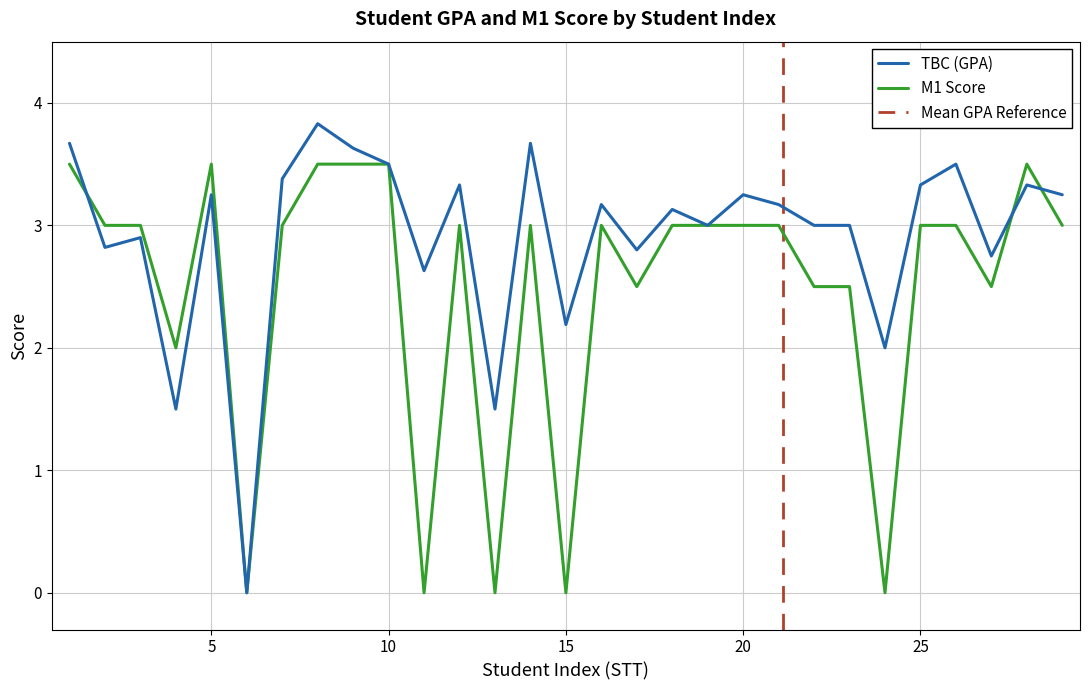

Rank the series by their maximum value, from lowest to highest.

M1 Score, TBC (GPA)